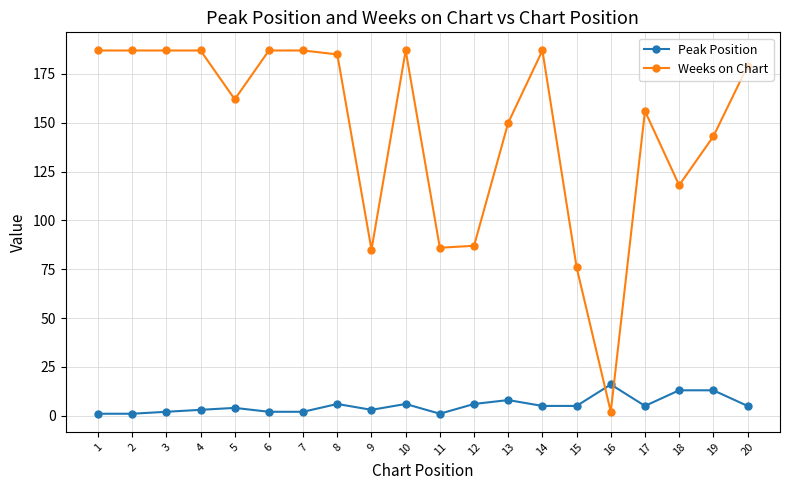

How many categories are shown in the chart?

20